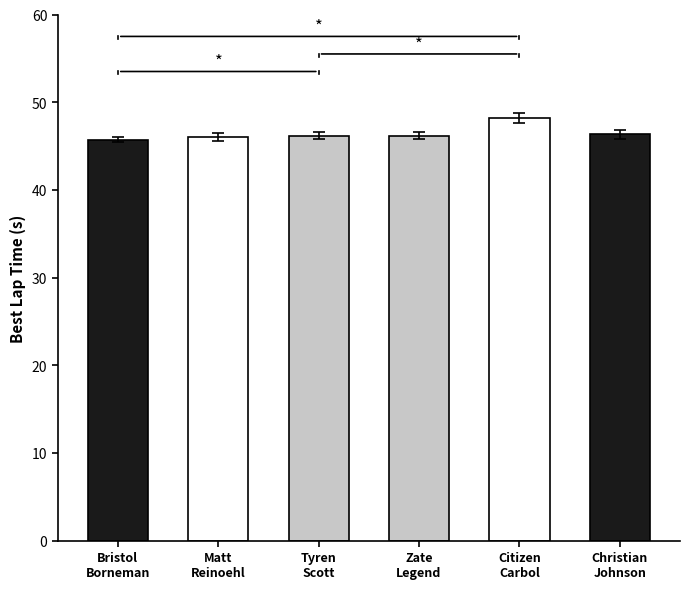

Count the number of categories in the chart.

6